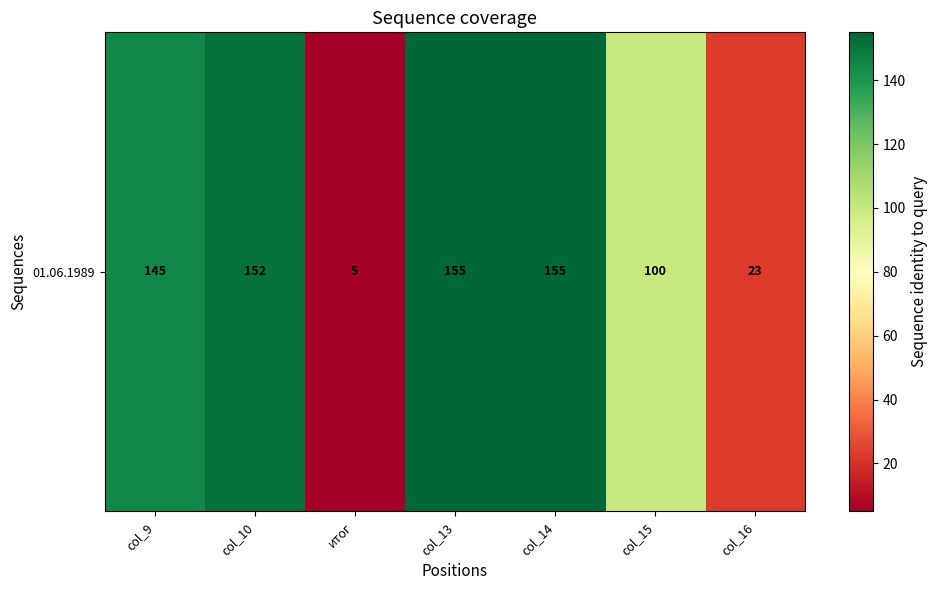

What is the average value?

105